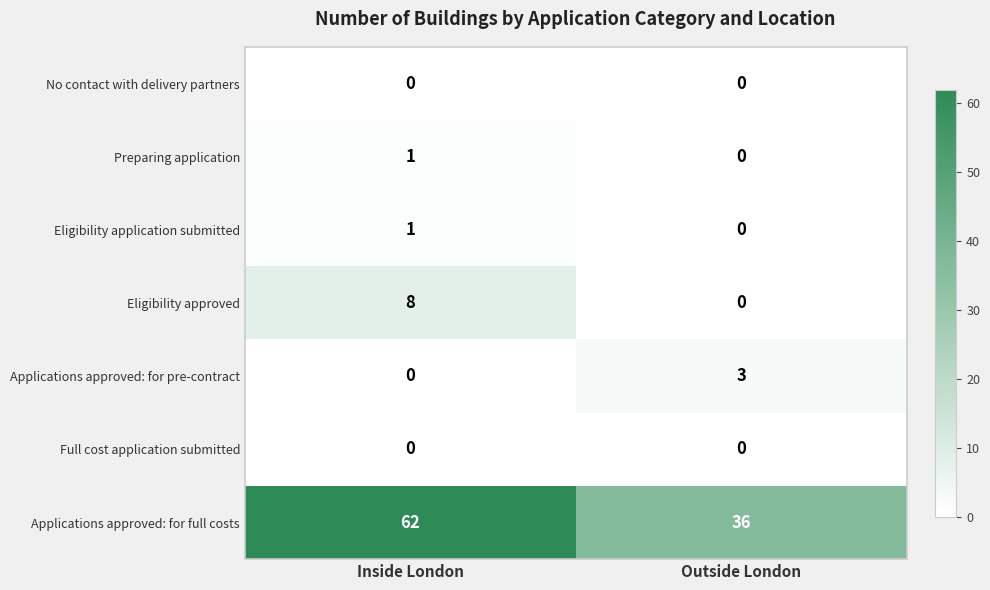

What is the difference between the maximum and minimum values in the Applications approved: for full costs series?

26